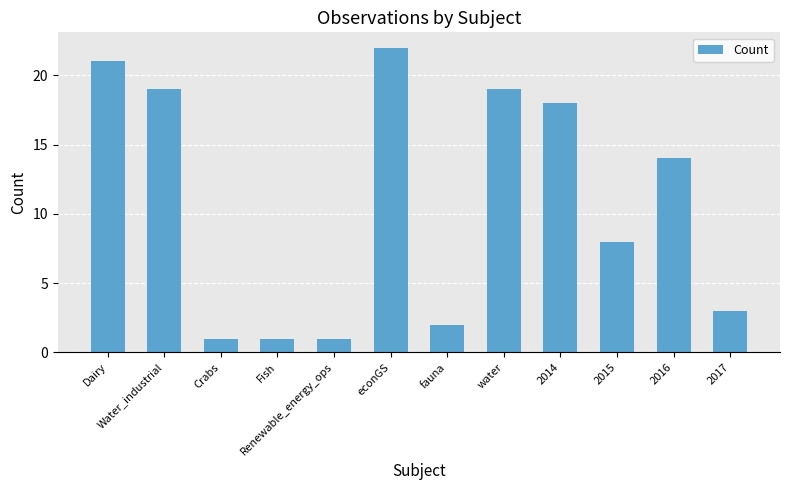

What is the label of the 8th bar from the right?

Renewable_energy_ops